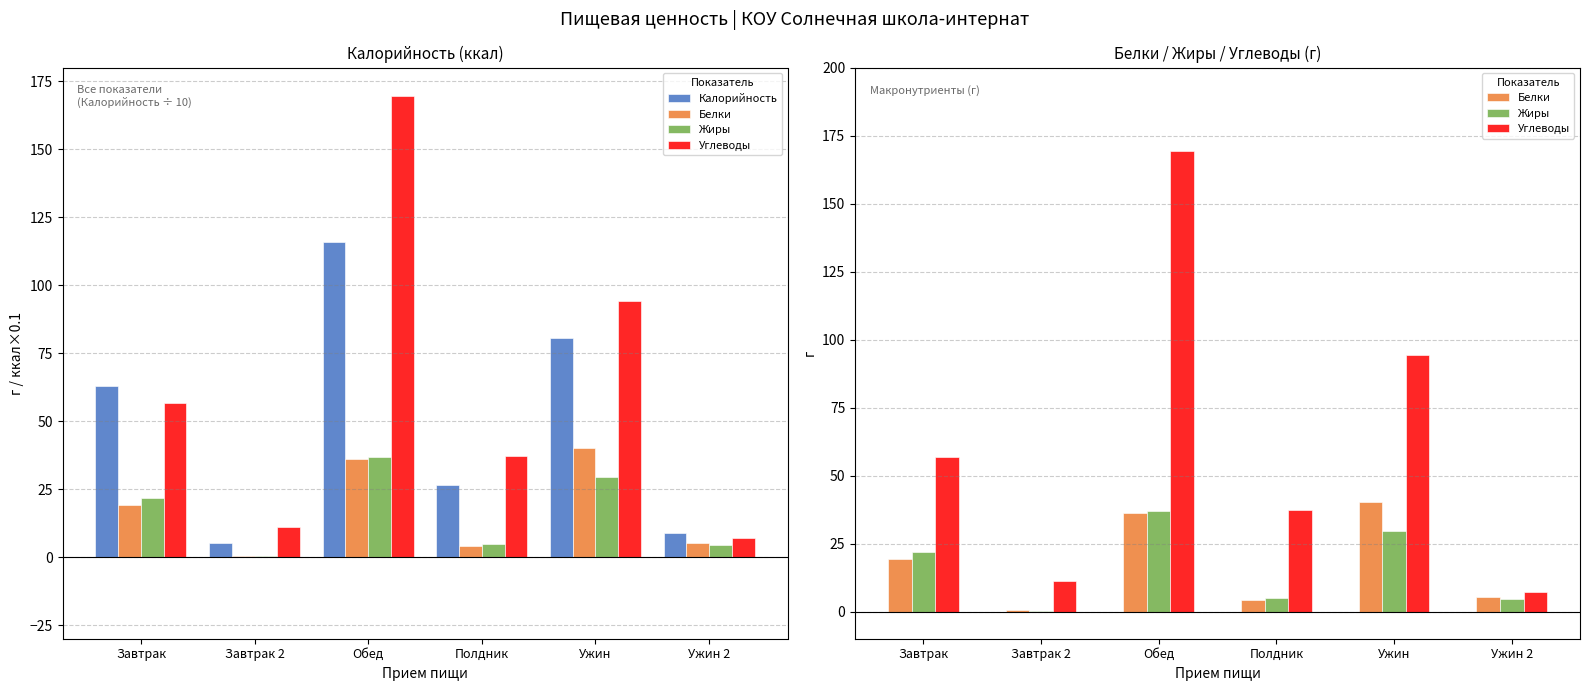

Rank the series by their maximum value, from lowest to highest.

Жиры, Белки, Калорийность, Углеводы